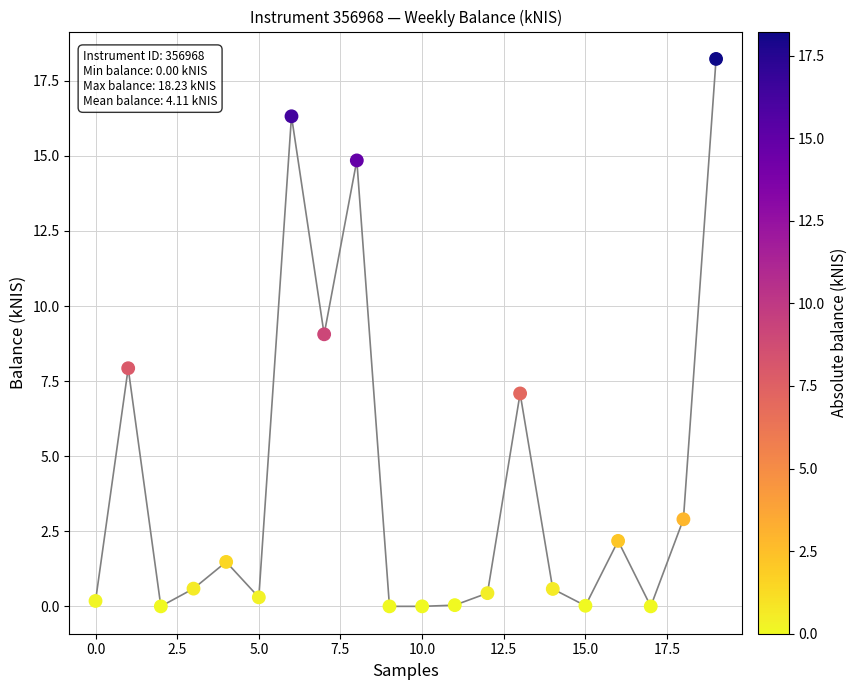

What is the difference between the maximum and minimum values?

18.2